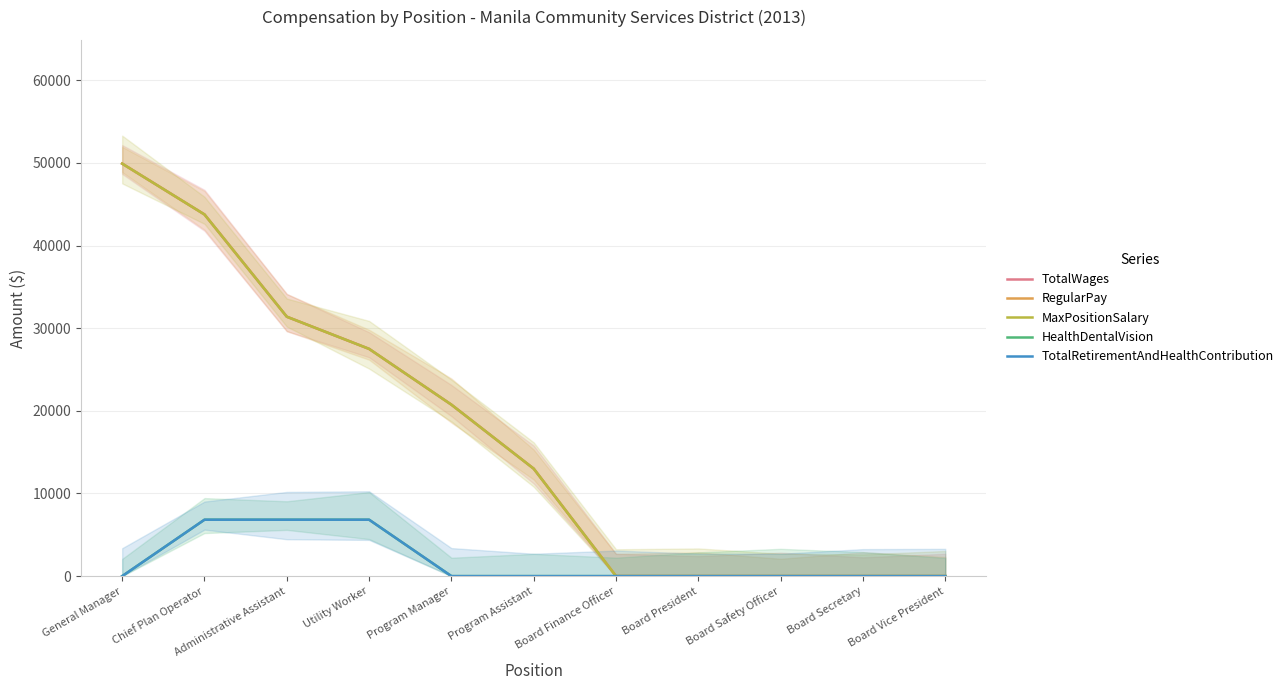

Which series has the largest total across all categories?

TotalWages